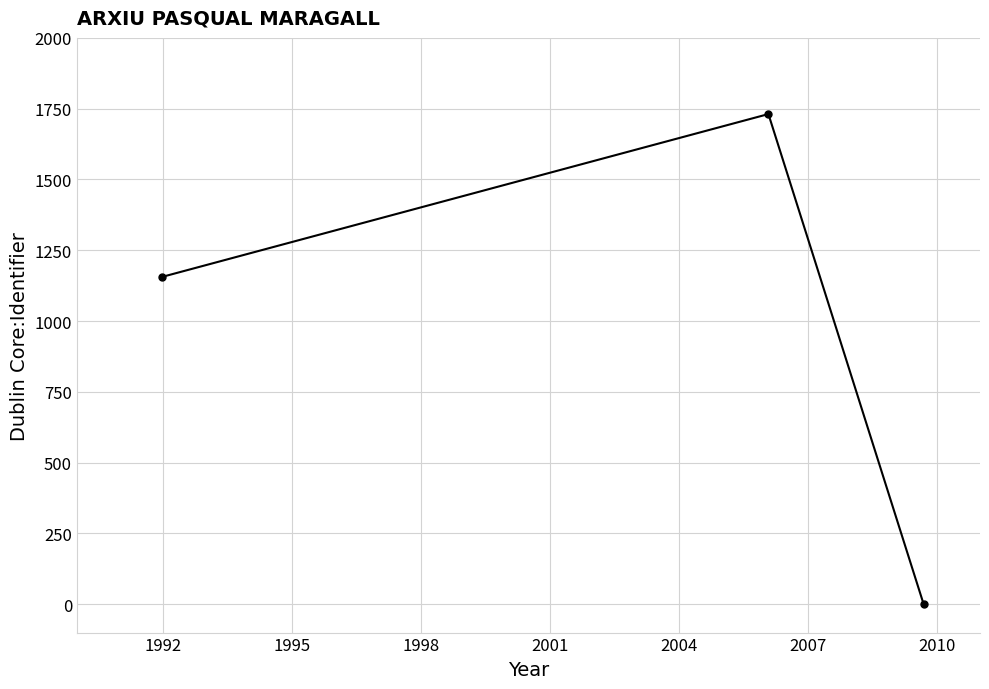

How many series are shown in this chart?

1